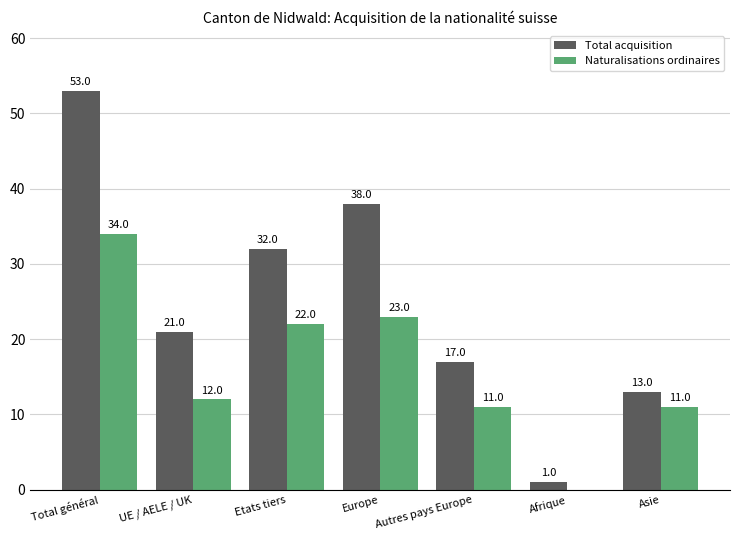

Which series has the largest total across all categories?

Total acquisition